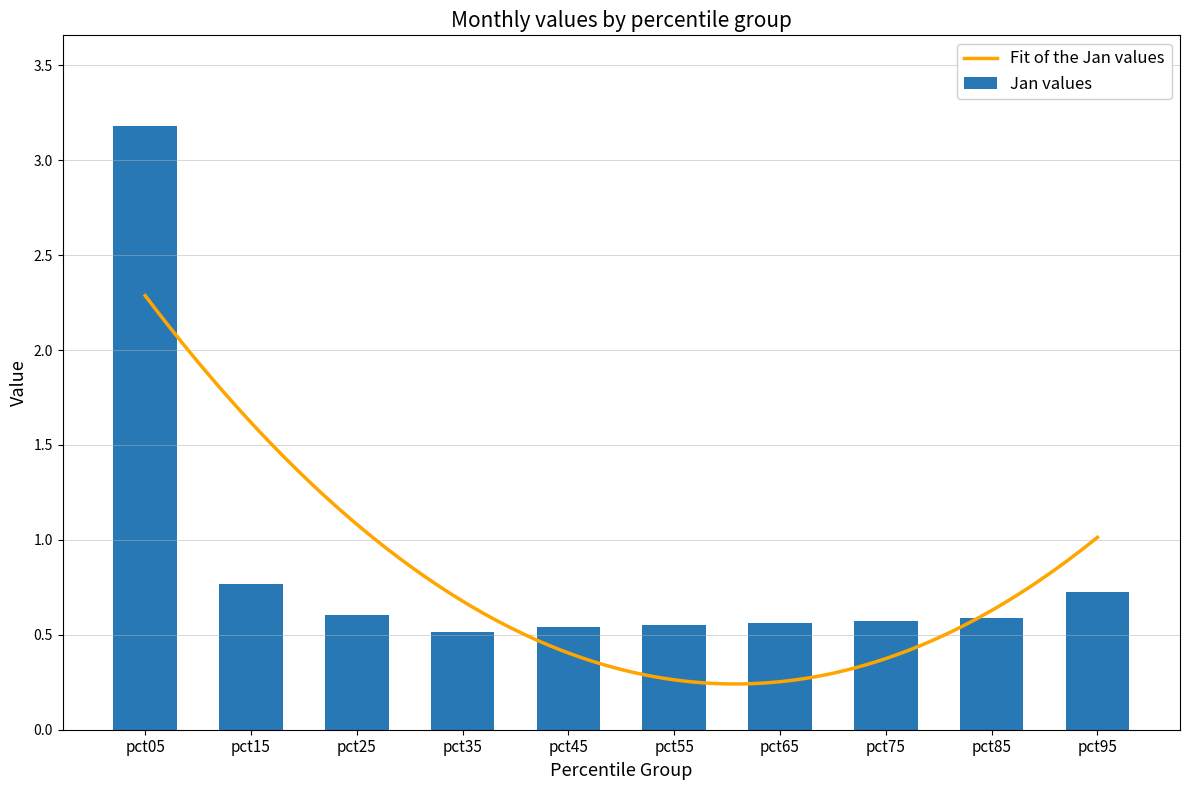

True or false: Jan values has a value of 0.5 at pct35.

True